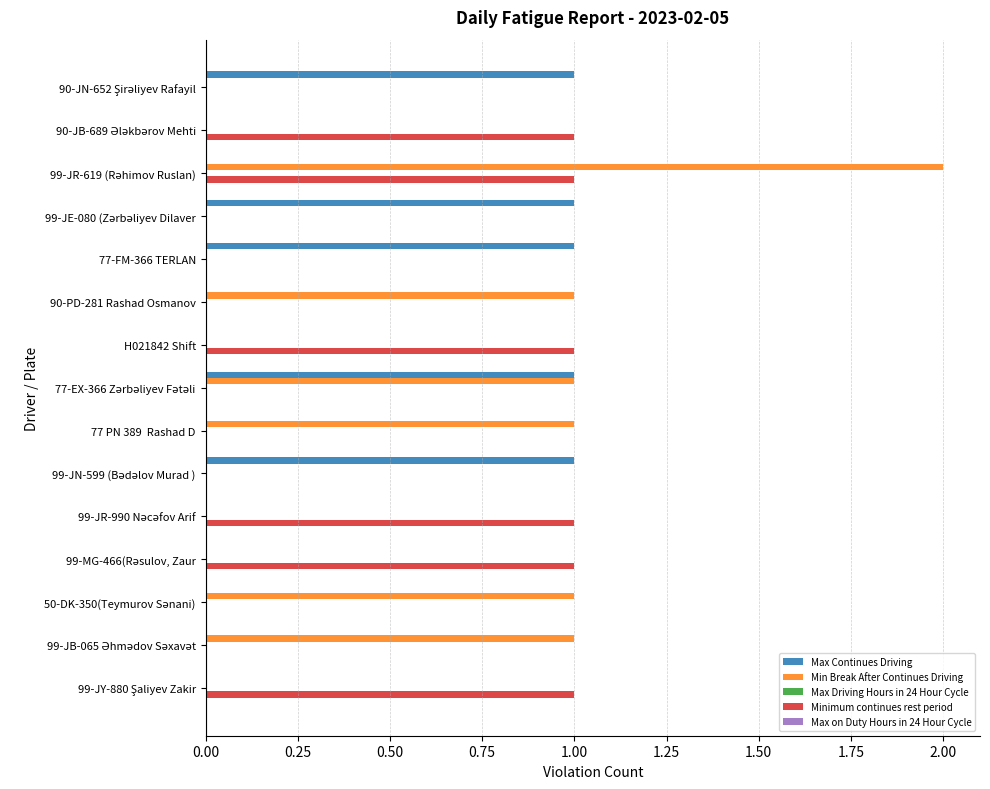

What is the sum of all Min Break After Continues Driving values?

7